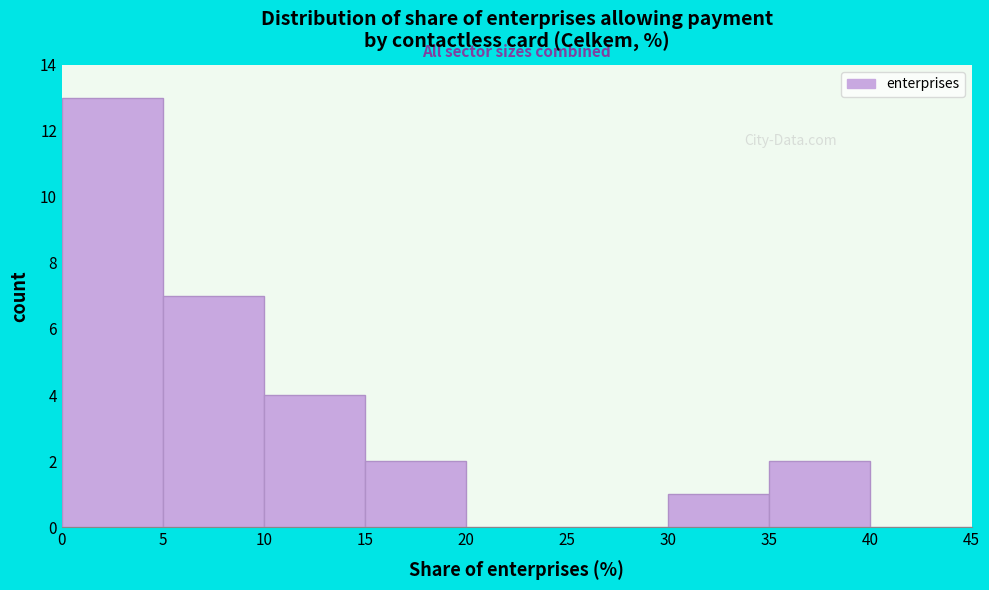

Which range on the x-axis has the tallest bar?

0 to 5